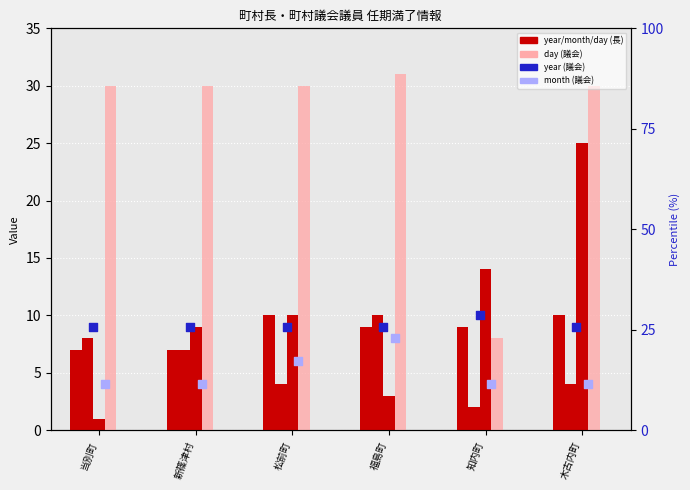

What is the total value across all series at 知内町?

47